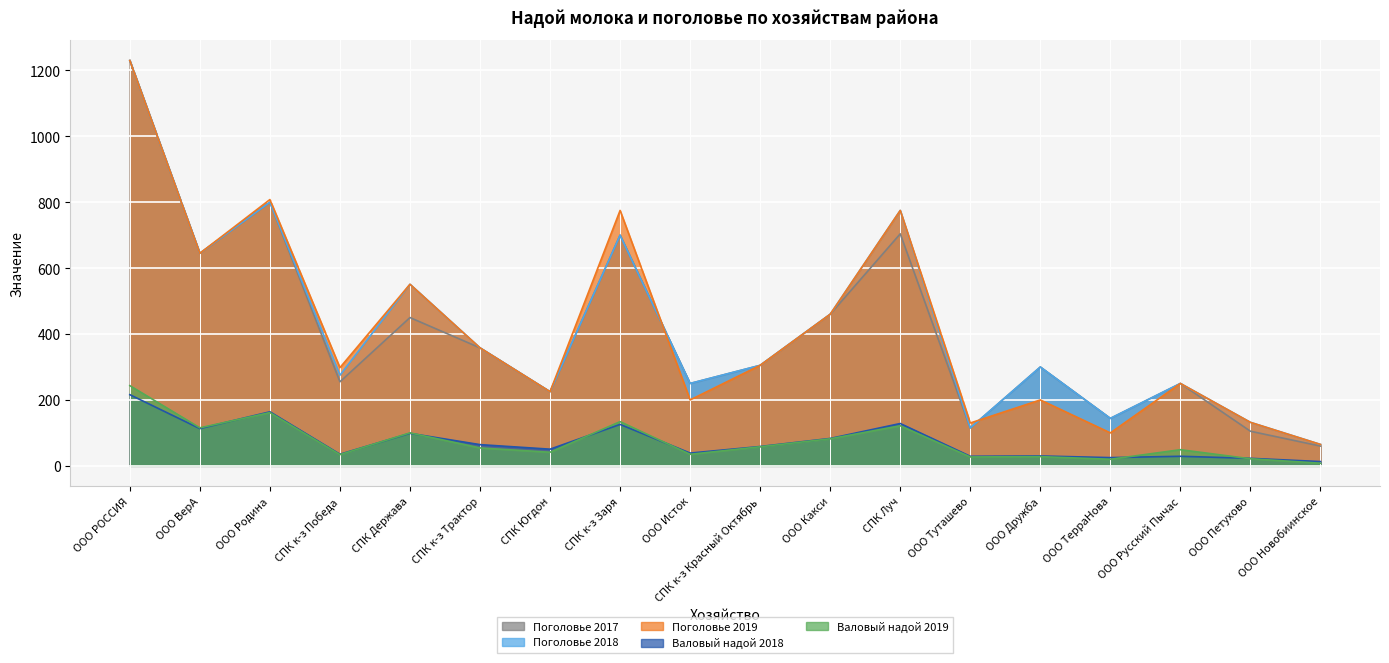

True or false: Поголовье 2018 and Валовый надой 2019 intersect in this chart.

False